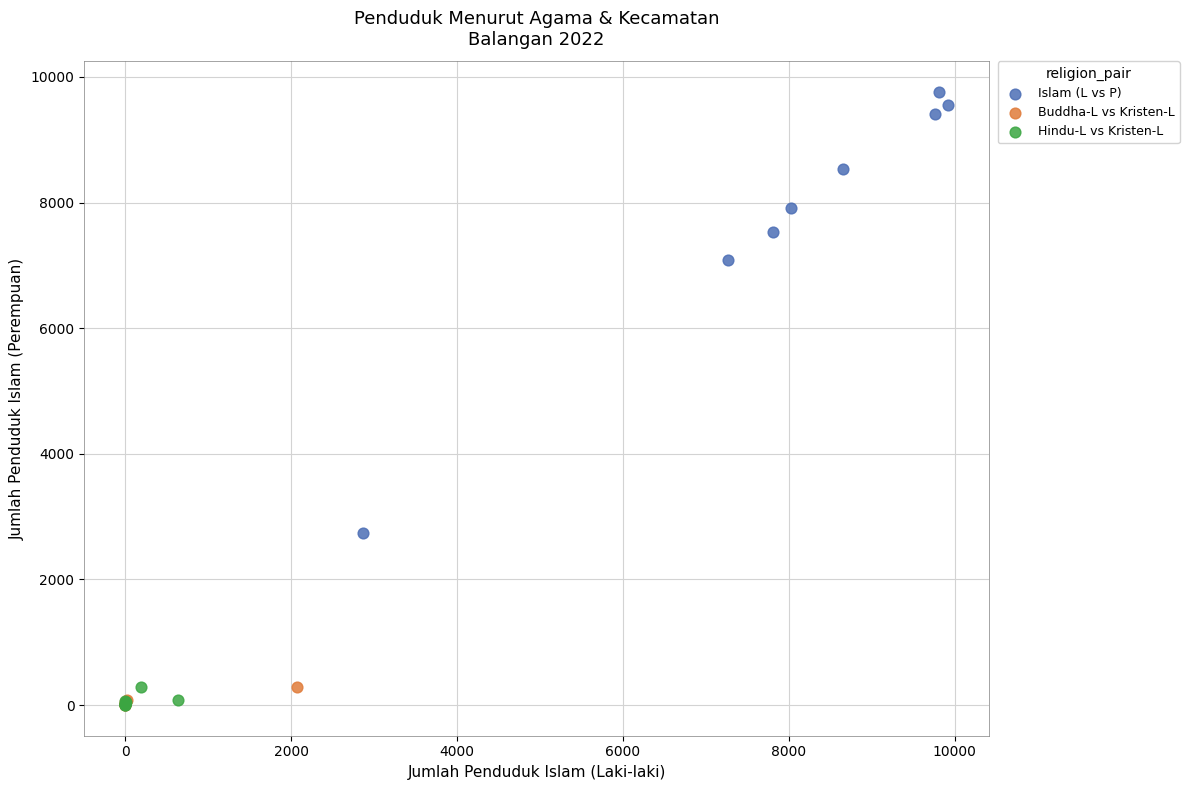

Which series has the widest spread of Y values?

Islam (L vs P)